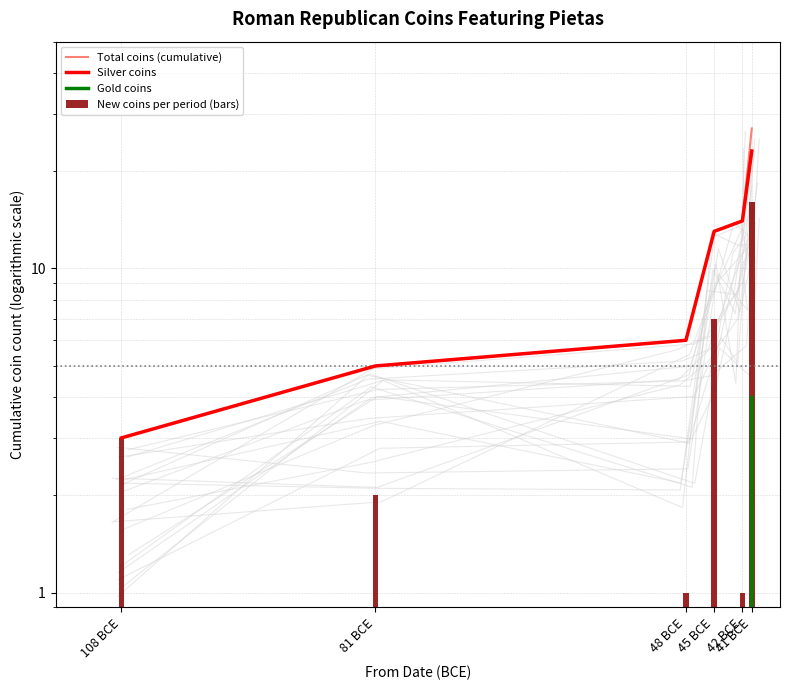

What position from the left is 48 BCE?

3